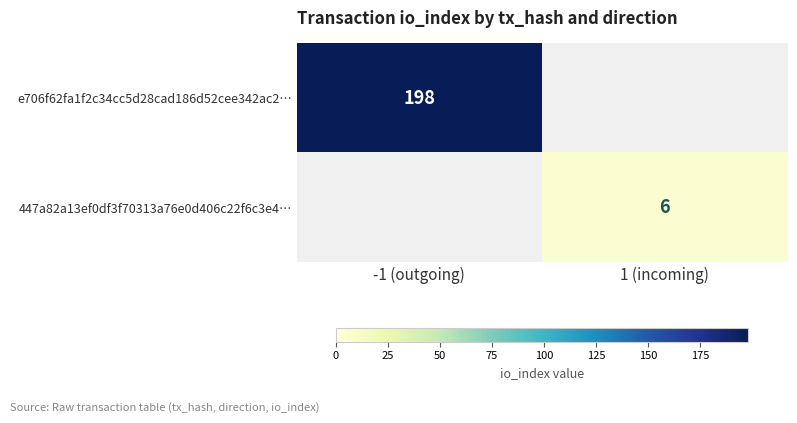

True or false: e706f62fa1f2c34cc5d28cad186d52cee342ac2… has a value of 198 at -1 (outgoing).

True